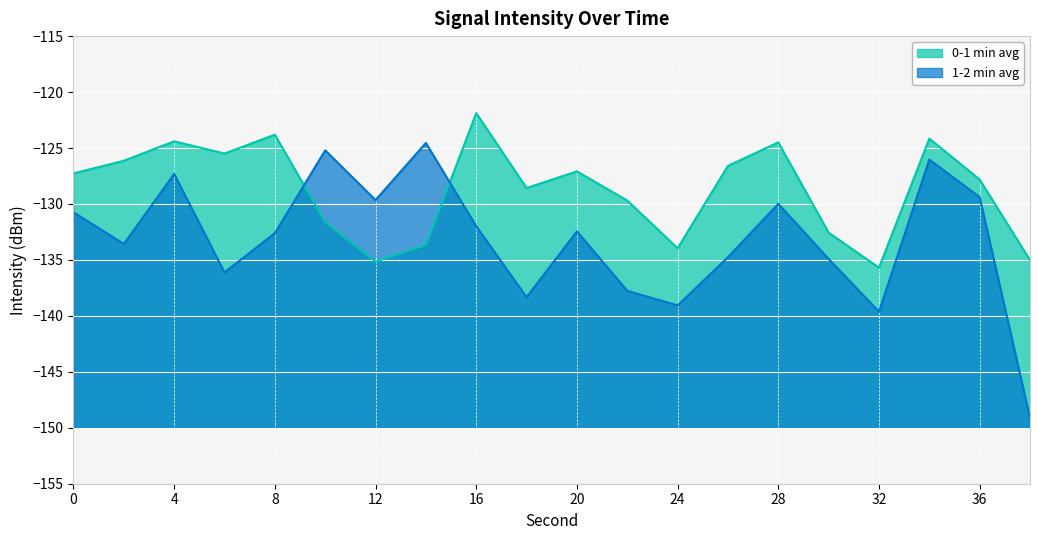

What is the sum of all 0-1 min avg values?

-2575.1